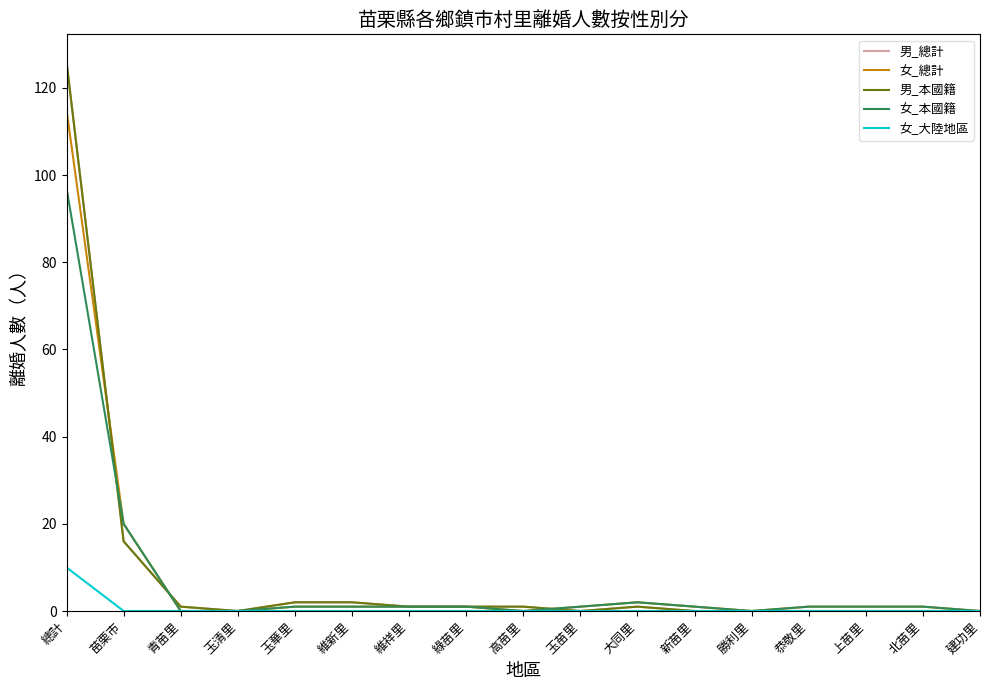

The 男_本國籍 series shows 3 at 維新里. True or false?

False